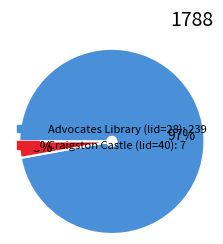

To the nearest percent, what is the combined percentage of Advocates Library (lid=28) and Craigston Castle (lid=40)?

100%